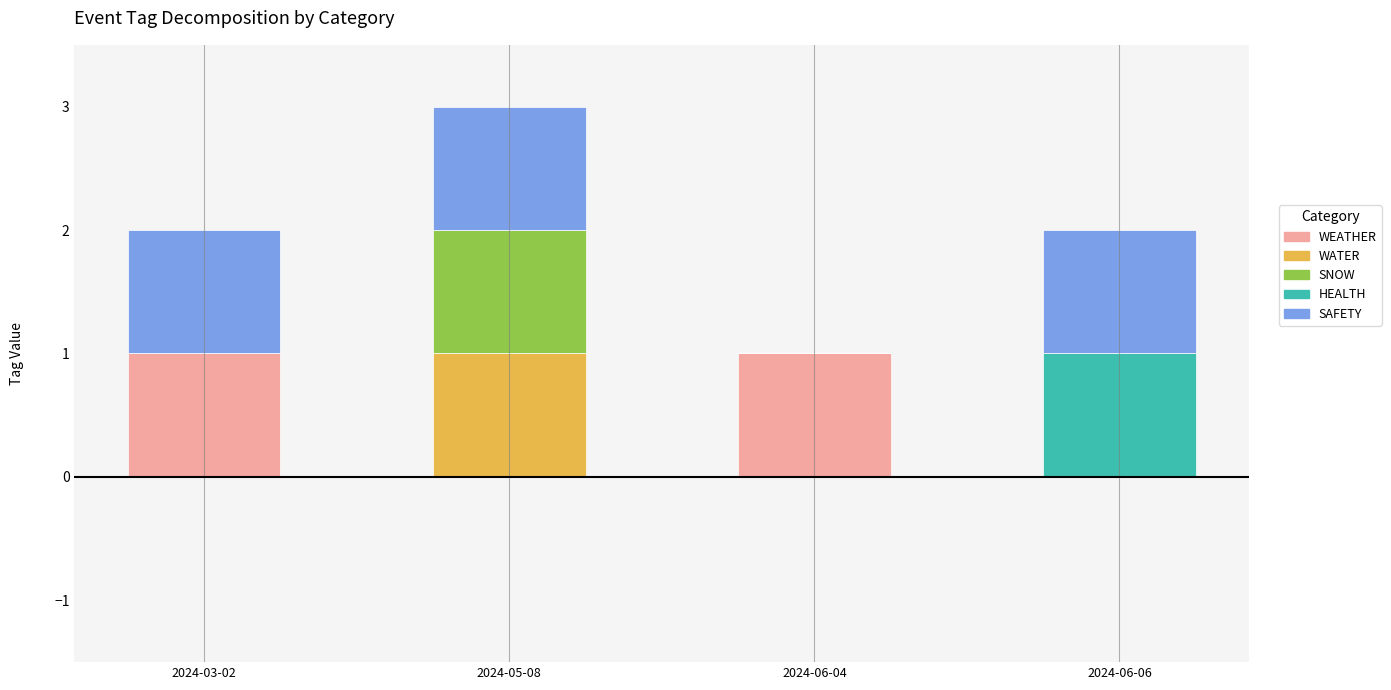

Is it true that WEATHER equals 1 at 2024-03-02?

True